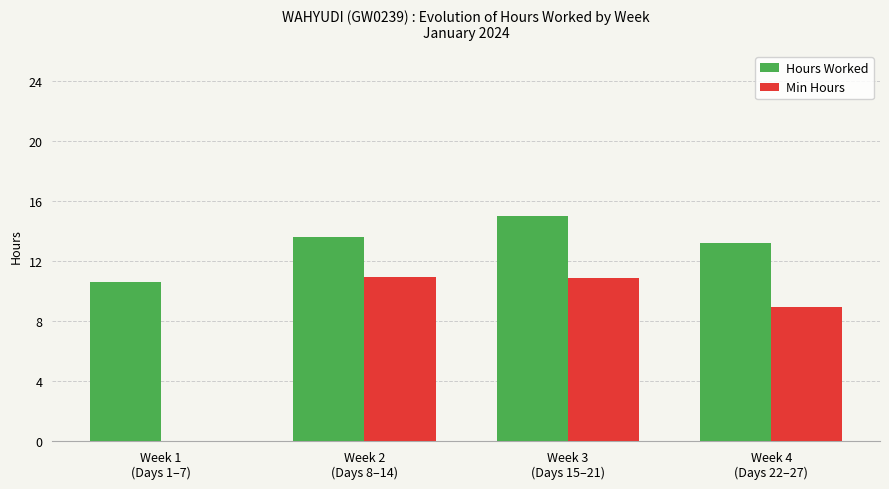

Reading right to left, extract all data points from this chart.

Hours Worked: Week 4
(Days 22–27)=13.2	Week 3
(Days 15–21)=15.0	Week 2
(Days 8–14)=13.6	Week 1
(Days 1–7)=10.6
Min Hours: Week 4
(Days 22–27)=8.9	Week 3
(Days 15–21)=10.9	Week 2
(Days 8–14)=10.9	Week 1
(Days 1–7)=0.0